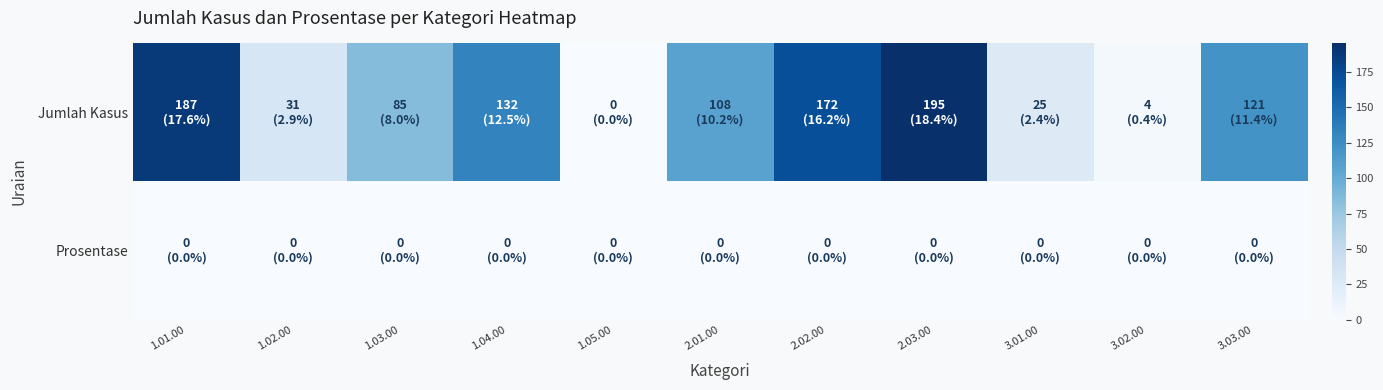

How many data points does each series have?

11